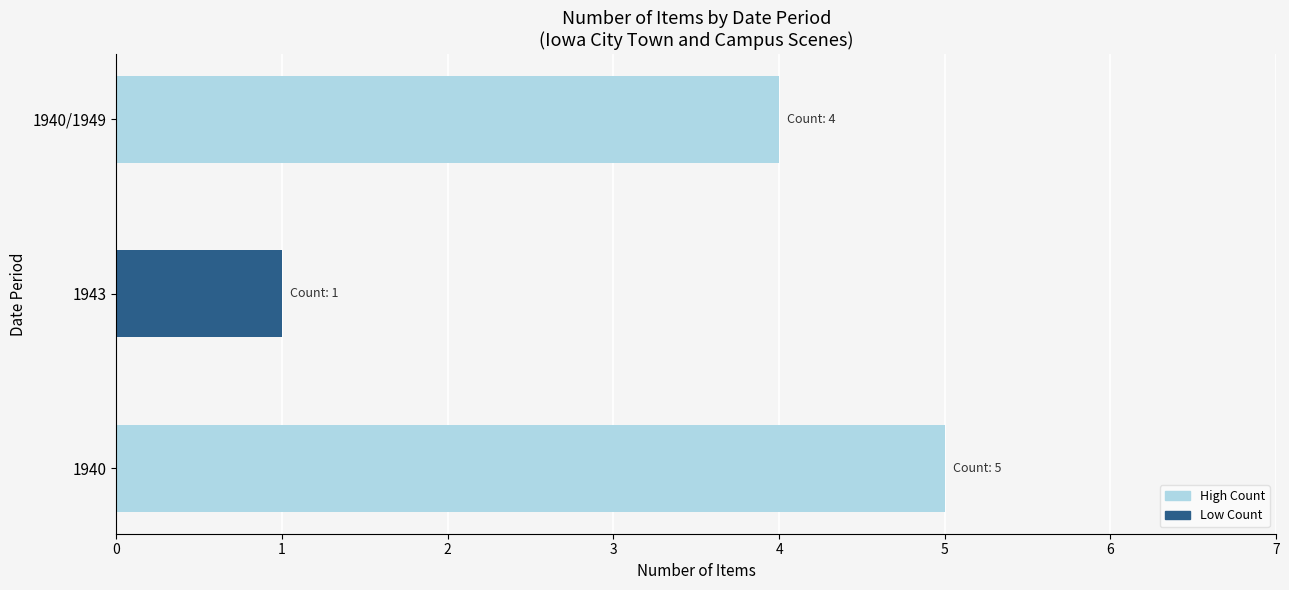

Does the chart contain stacked bars?

No